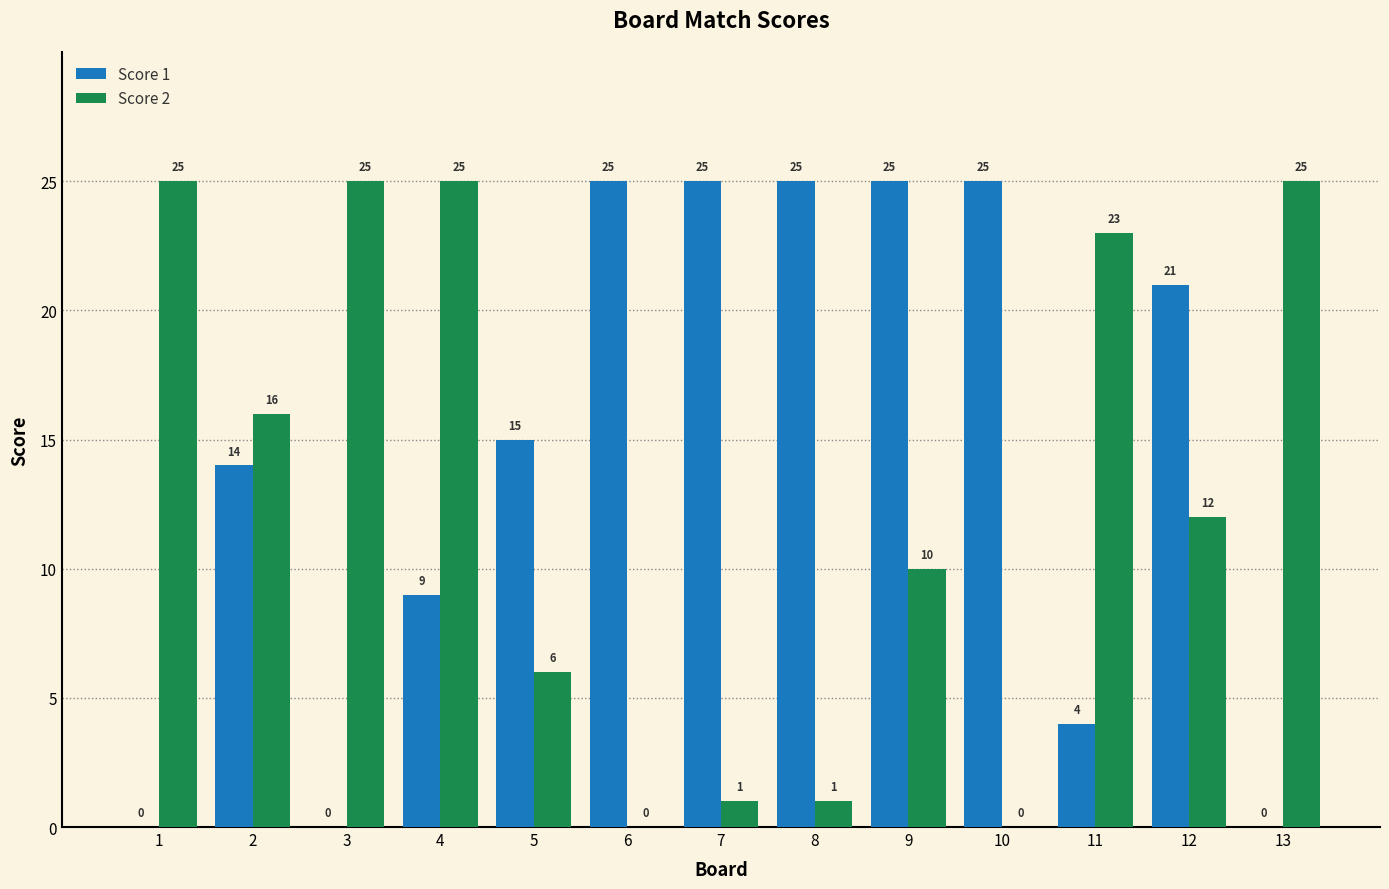

Between 4 and 9, which series saw the biggest shift?

Score 1